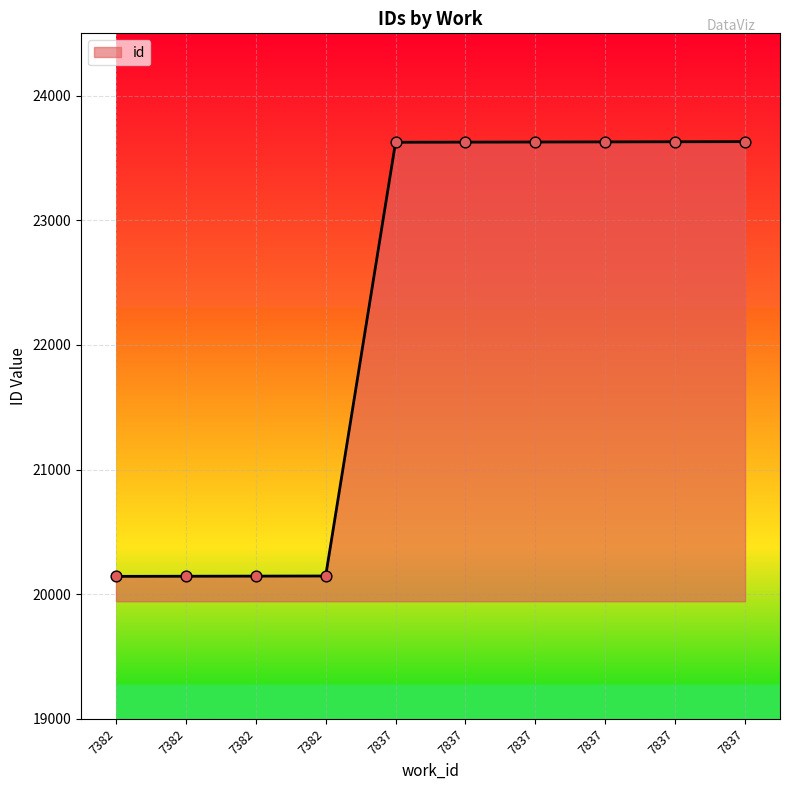

Approximately how many times larger is the value at 7837 compared to 7382?

1.2